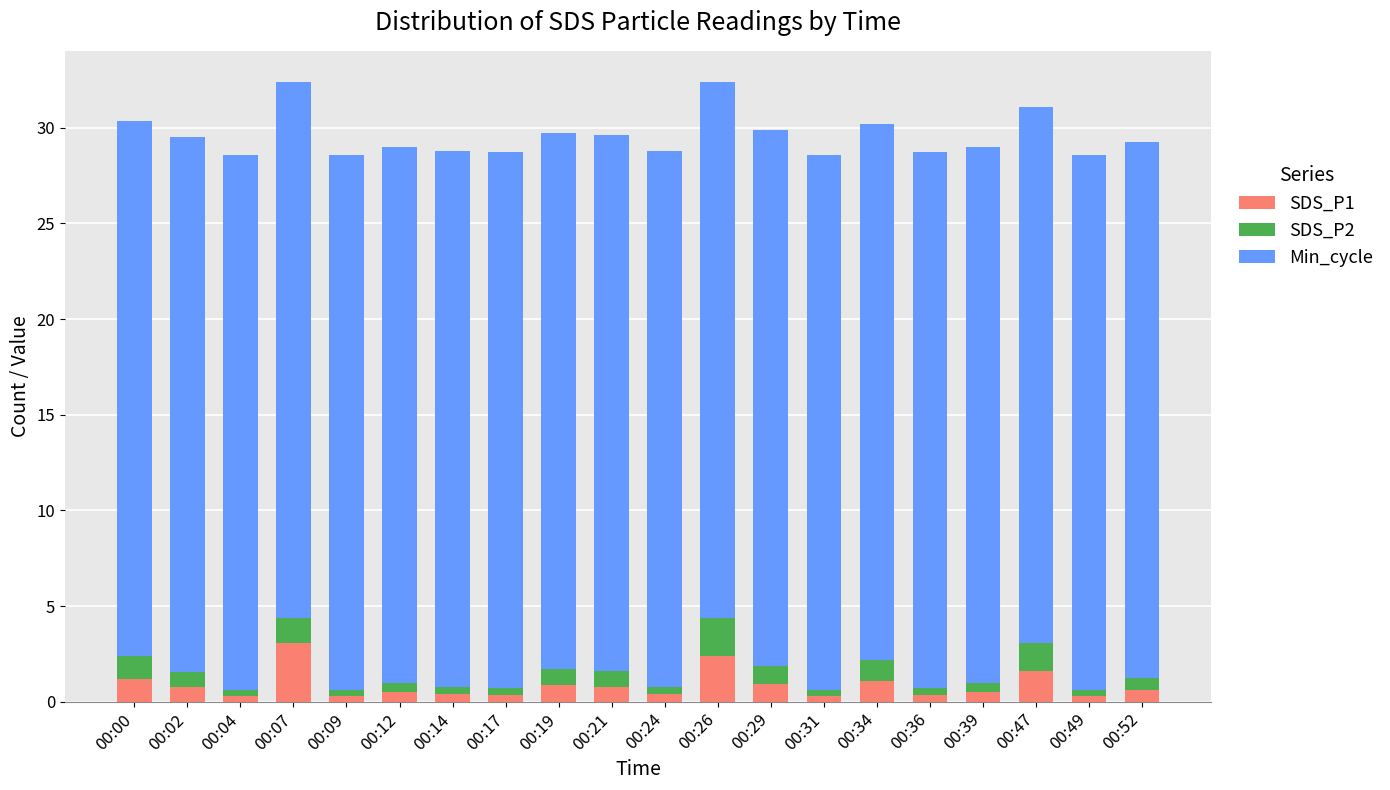

What is the total value across all series at 00:07?

32.4